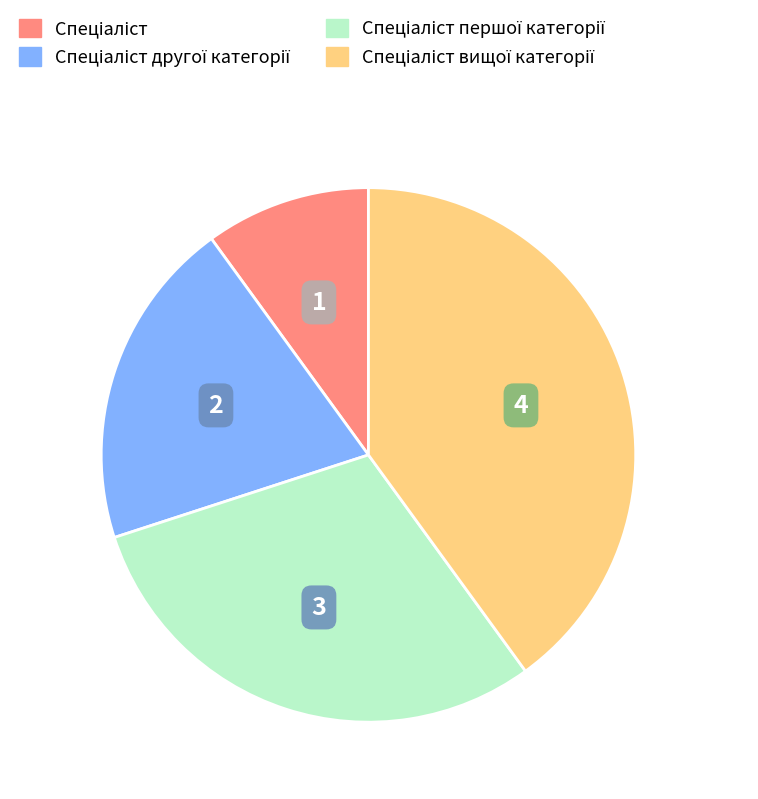

Does any single category account for the majority?

No